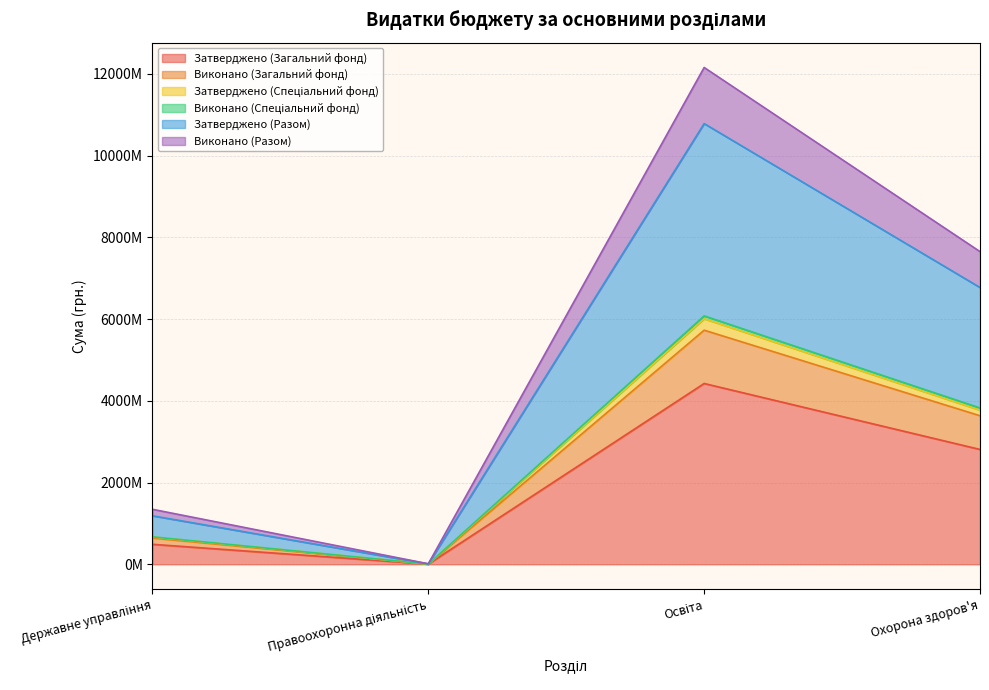

Which has a higher value, Освіта or Охорона здоров'я?

Освіта